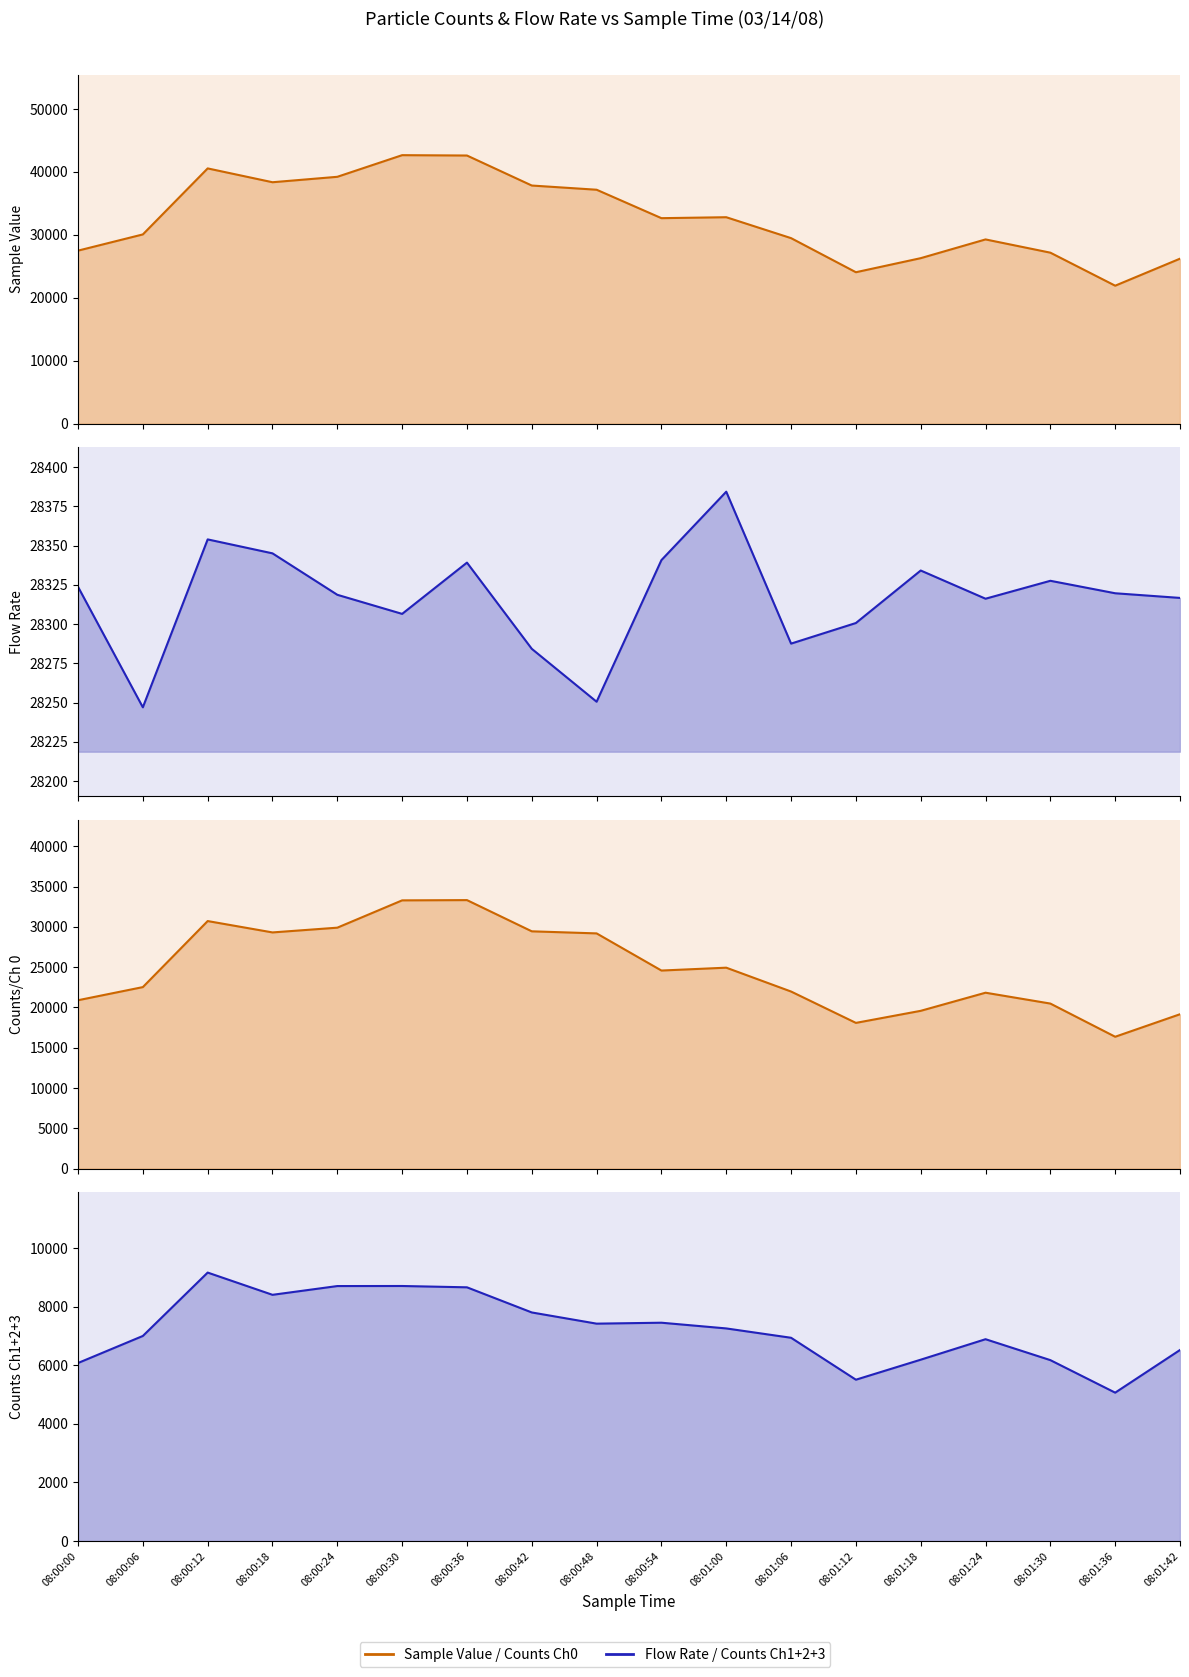

True or false: Sample Value and Counts Ch1+2+3 cross at least once.

False